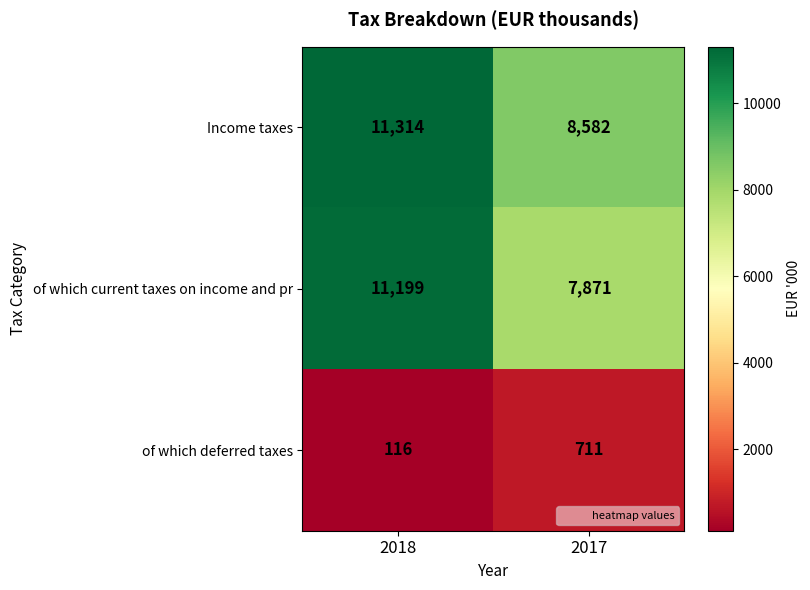

Which series changed the most between 2018 and 2017?

of which current taxes on income and pr